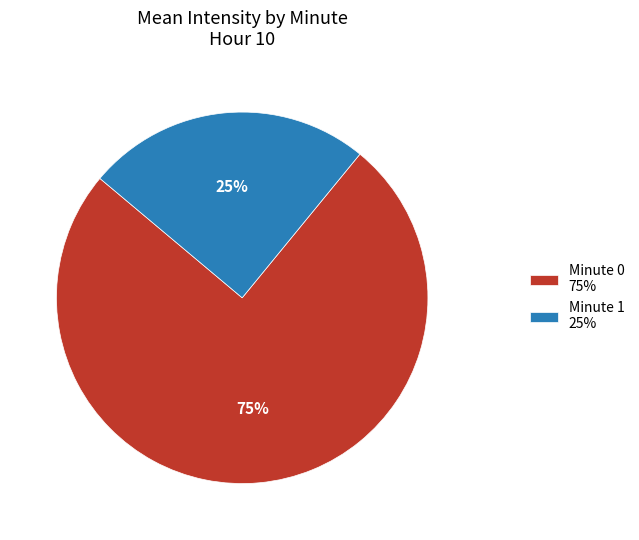

What is the largest slice in the pie chart?

Minute 0 75%